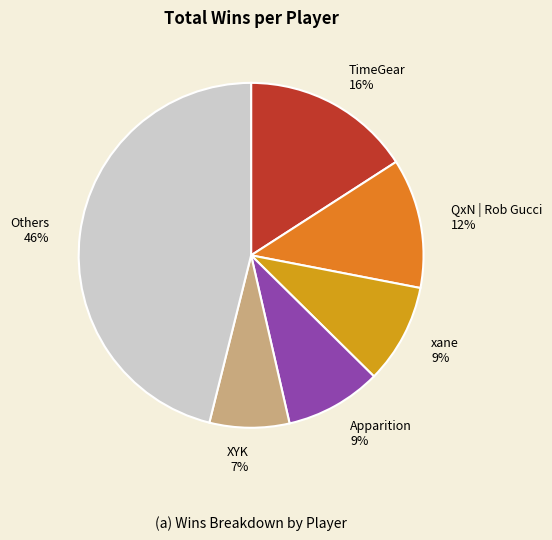

True or false: TimeGear accounts for 16% of the total.

True